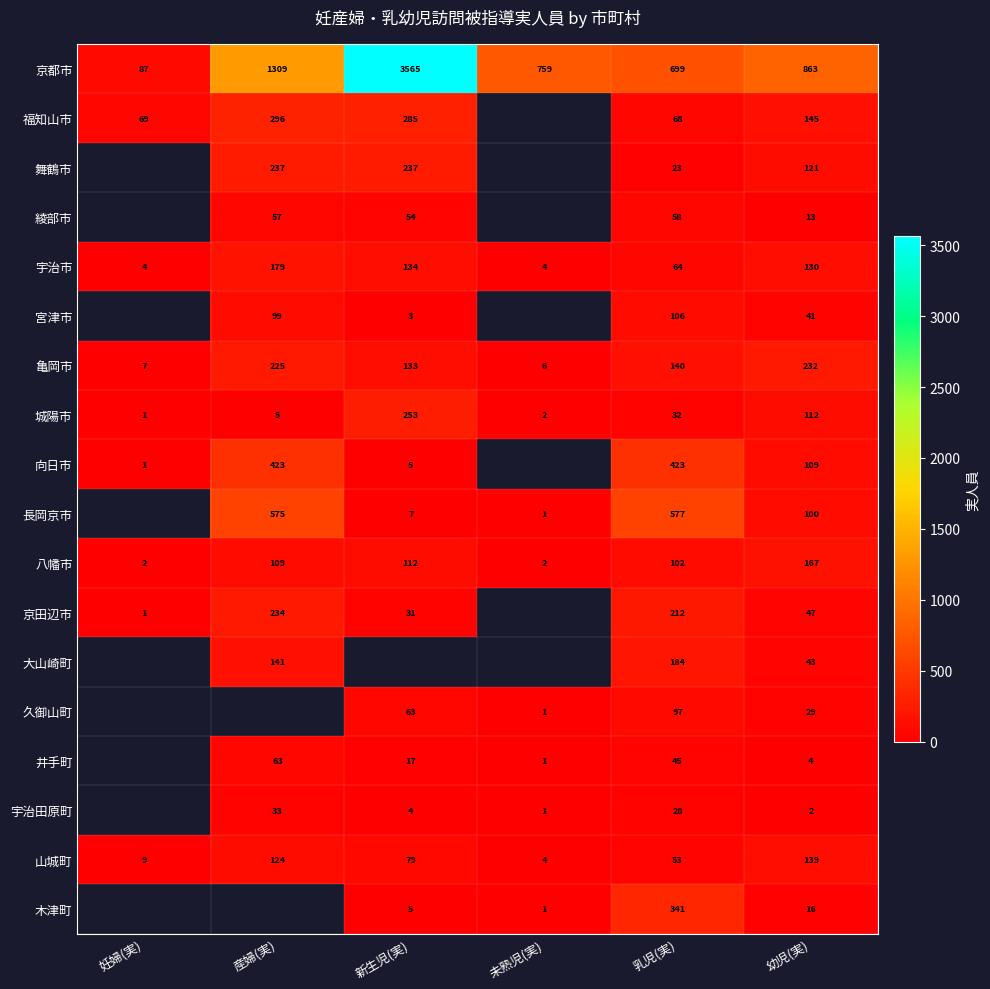

What is the difference between the 宇治田原町 values at 産婦(実) and 幼児(実)?

31